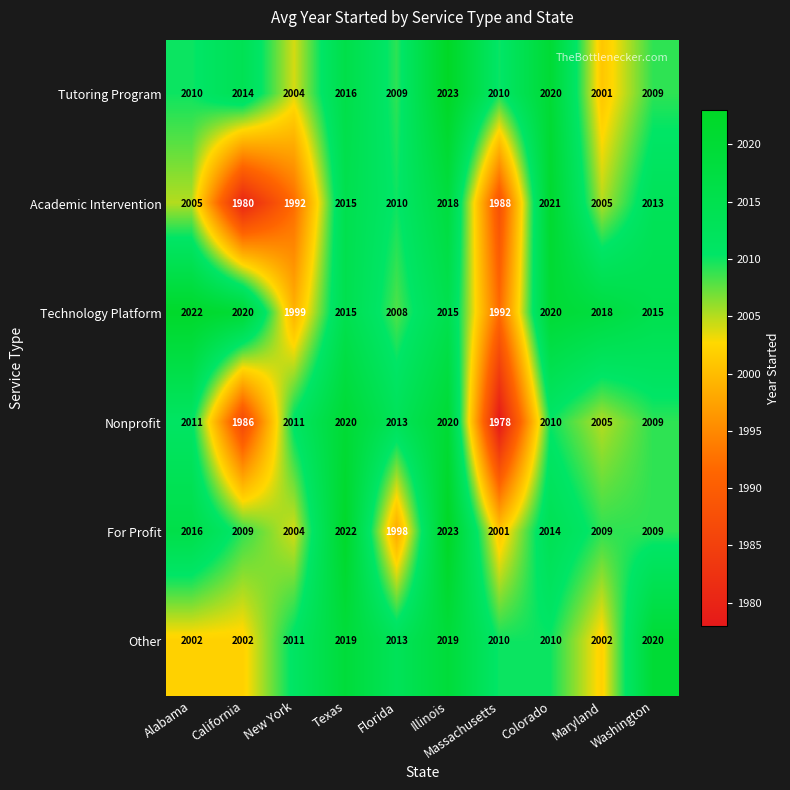

Is it true that Tutoring Program equals 2001 at Maryland?

True